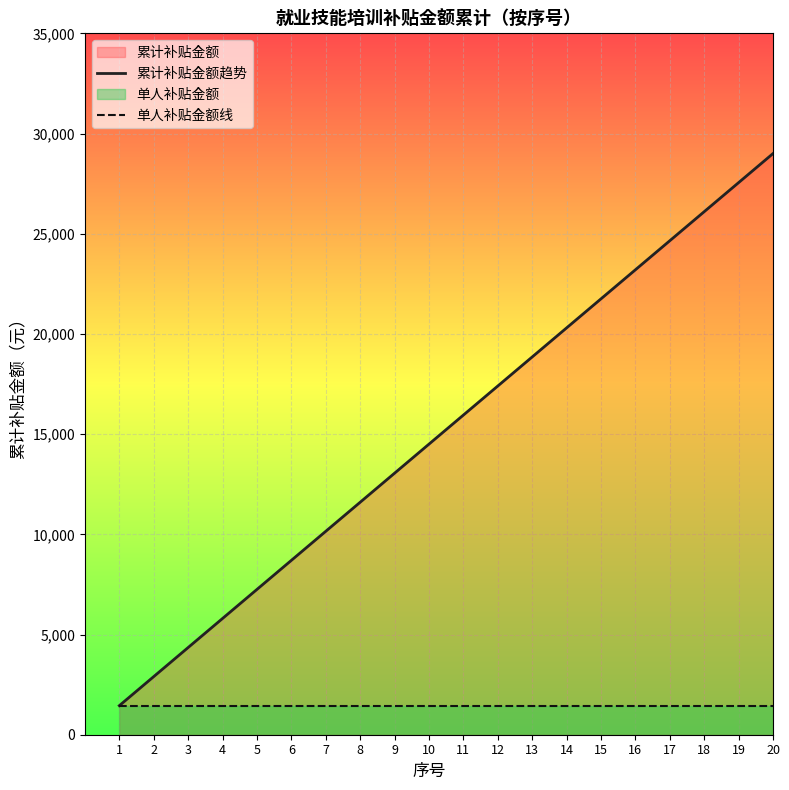

Which category has the highest value in the 累计补贴金额趋势 series?

20